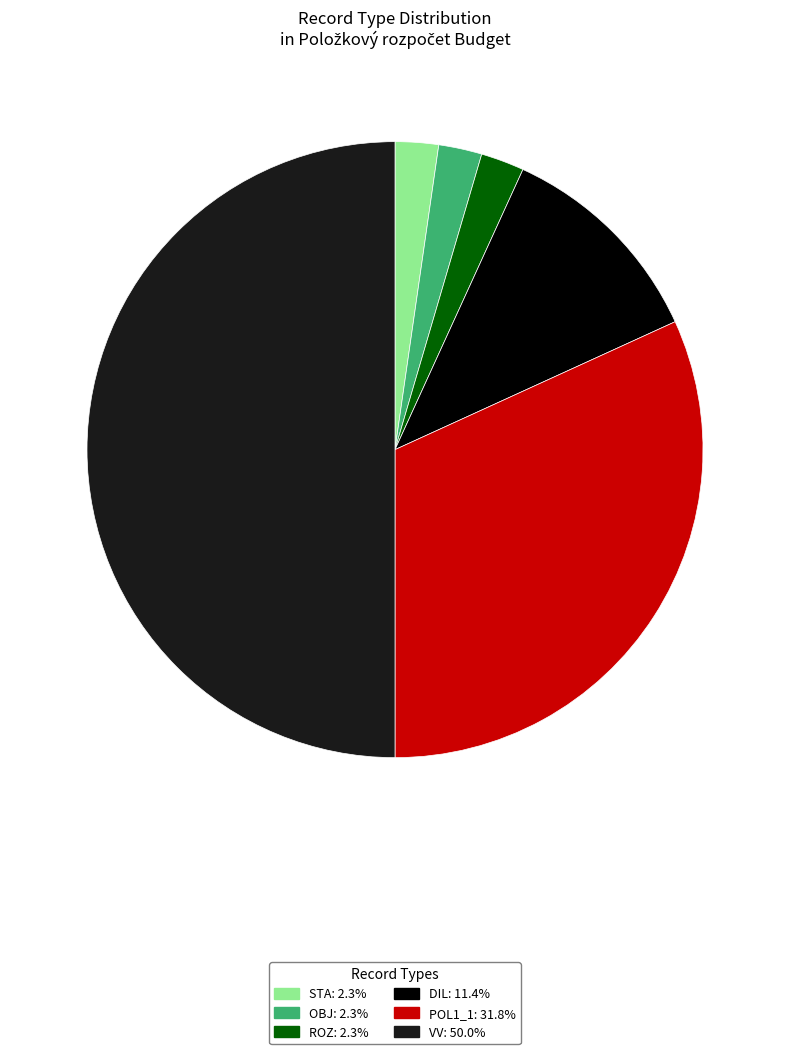

Which category has the biggest portion of the pie?

VV